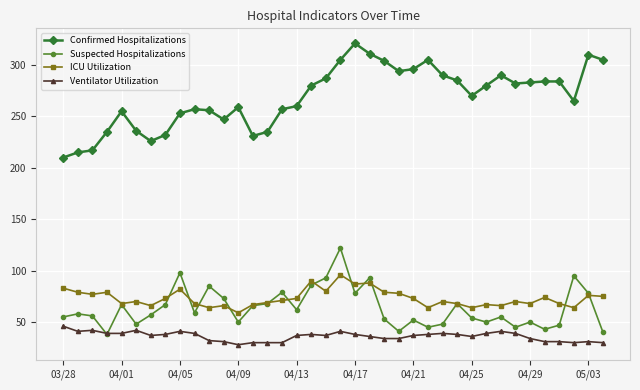

Which series has the largest range (max minus min)?

Confirmed Hospitalizations